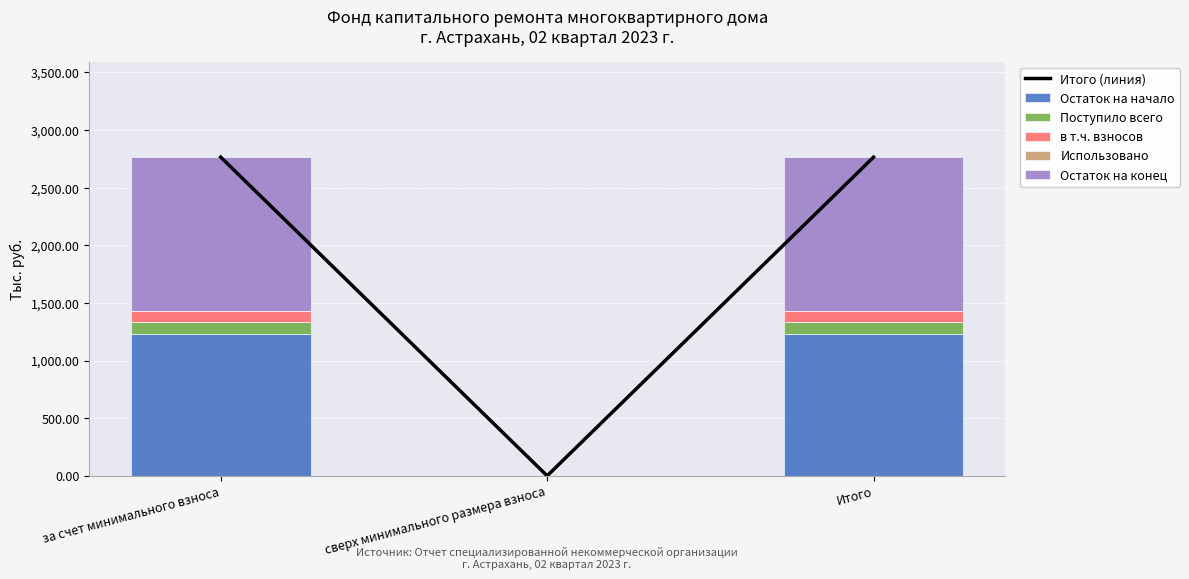

What is the label of the 1st bar from the right?

Итого